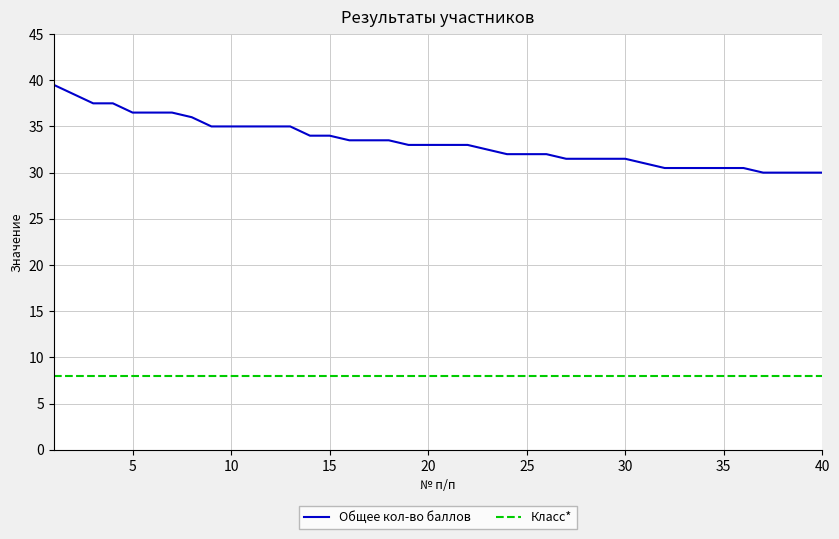

What is the difference between the maximum and minimum values in the Общее кол-во баллов series?

9.5